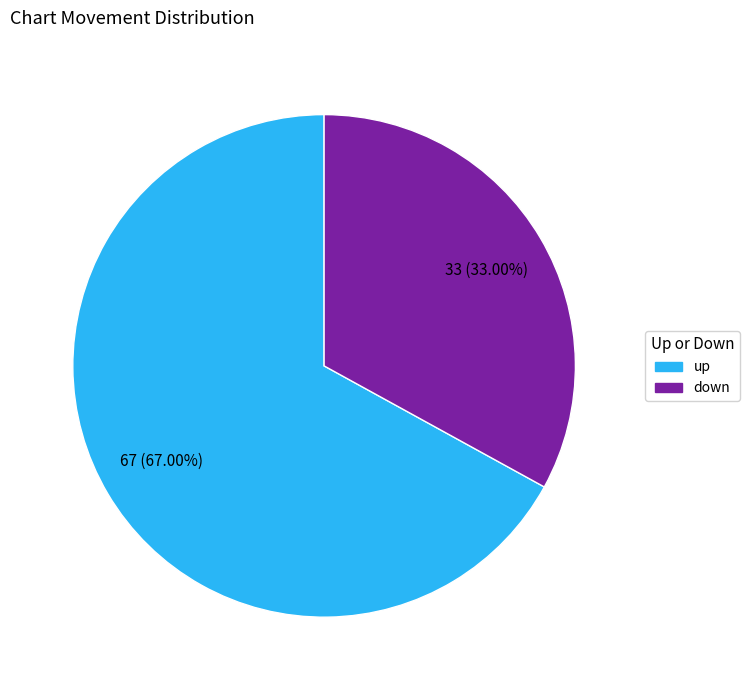

Which slice represents more than half of the pie?

up